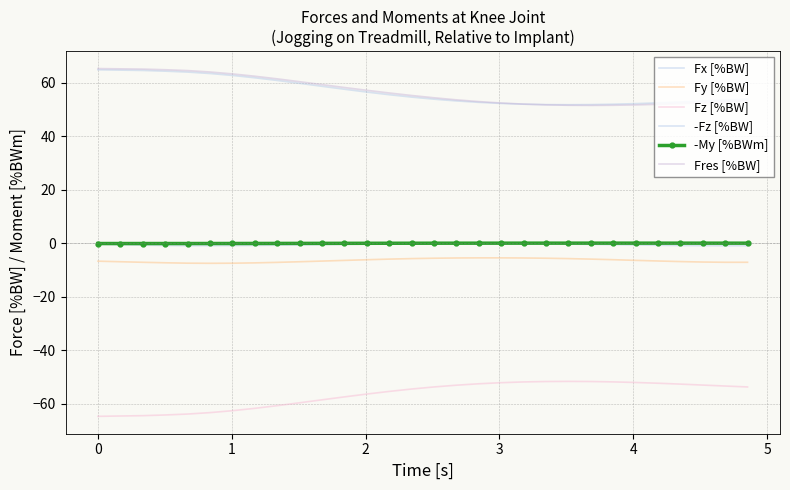

Reading left to right, what are all the values shown in this chart?

Fx [%BW]: -0.4	-0.6	-0.8	-0.9	-1.0	-1.0	-0.9	-0.9	-0.8	-0.7	-0.6	-0.5	-0.4	-0.3	-0.2	-0.2	-0.2	-0.2	-0.2	-0.2	-0.3	-0.4	-0.5	-0.6	-0.7	-0.8	-0.9	-1.0	-1.0	-1.0
Fy [%BW]: -6.8	-7.0	-7.2	-7.4	-7.5	-7.6	-7.5	-7.4	-7.2	-7.0	-6.7	-6.5	-6.2	-6.0	-5.8	-5.7	-5.6	-5.5	-5.5	-5.6	-5.7	-5.8	-6.0	-6.2	-6.5	-6.7	-6.9	-7.1	-7.2	-7.2
Fz [%BW]: -64.8	-64.7	-64.5	-64.3	-63.9	-63.4	-62.7	-61.8	-60.8	-59.7	-58.6	-57.5	-56.5	-55.5	-54.6	-53.8	-53.1	-52.6	-52.2	-51.9	-51.8	-51.7	-51.8	-51.9	-52.1	-52.4	-52.7	-53.1	-53.5	-53.8
-Fz [%BW]: 64.8	64.7	64.5	64.3	63.9	63.4	62.7	61.8	60.8	59.7	58.6	57.5	56.5	55.5	54.6	53.8	53.1	52.6	52.2	51.9	51.8	51.7	51.8	51.9	52.1	52.4	52.7	53.1	53.5	53.8
-My [%BWm]: -0.2	-0.2	-0.2	-0.2	-0.2	-0.2	-0.2	-0.1	-0.1	-0.1	-0.1	-0.1	-0.1	-0.1	-0.1	-0.1	-0.0	-0.0	-0.0	-0.0	-0.0	-0.0	-0.0	-0.0	-0.0	-0.0	-0.0	-0.0	-0.0	-0.0
Fres [%BW]: 65.2	65.1	65.0	64.8	64.5	64.0	63.2	62.4	61.4	60.3	59.2	58.2	57.1	56.1	55.2	54.3	53.5	52.9	52.4	52.0	51.7	51.5	51.5	51.5	51.7	51.9	52.2	52.5	52.8	53.2